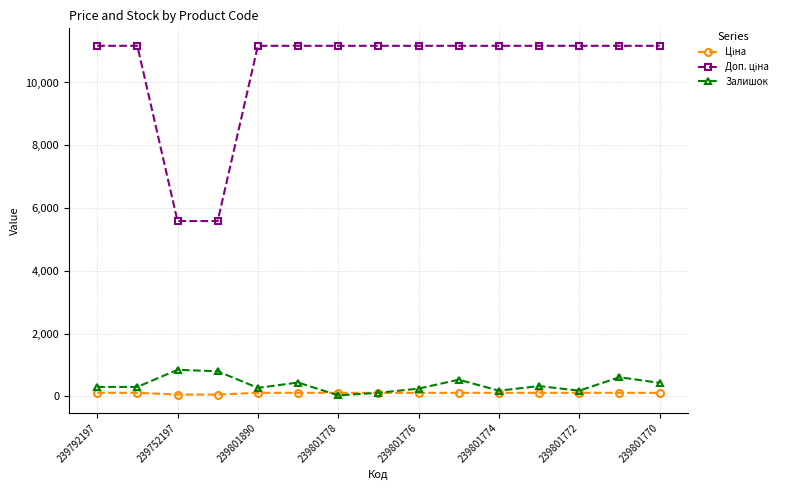

At how many categories does at least one series exceed 8030?

13